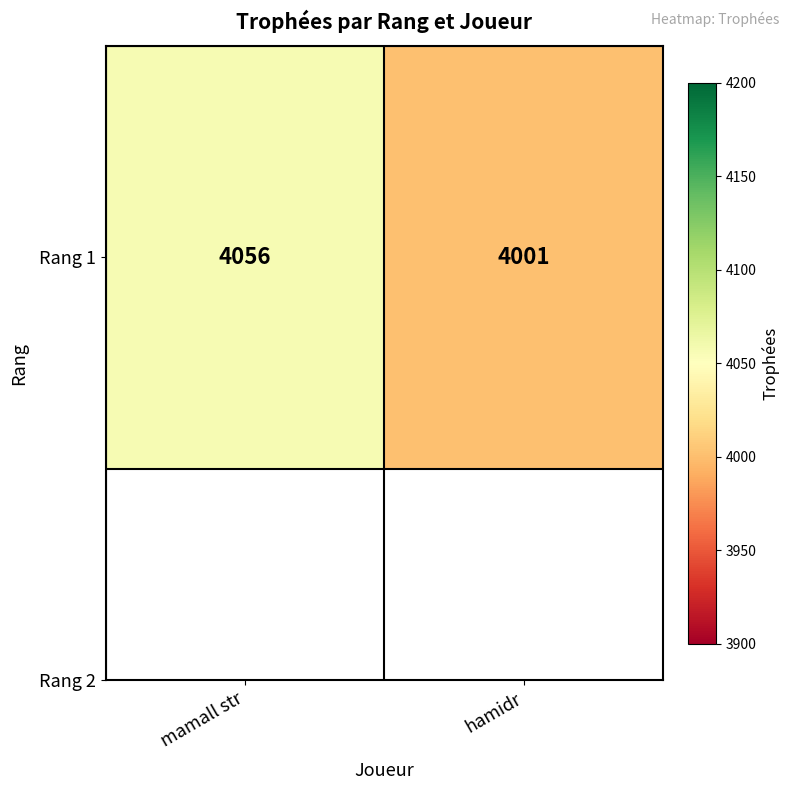

List the labels in order of value, smallest first.

hamidr, mamall str